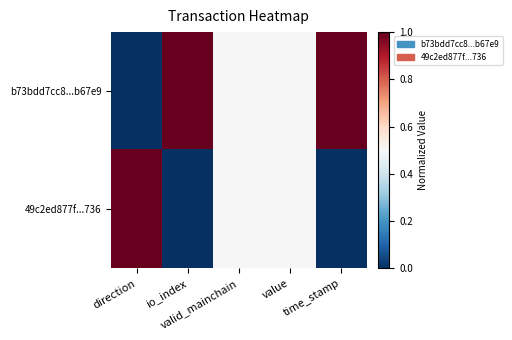

Count the number of categories in the chart.

5